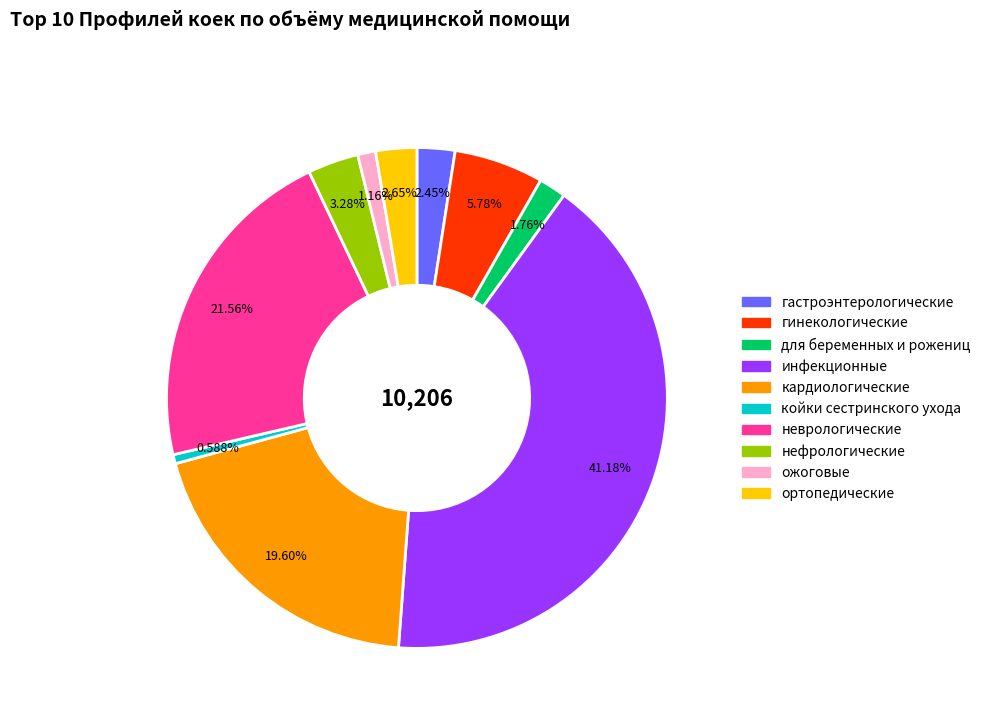

To the nearest percent, what percentage of the pie is неврологические?

22%